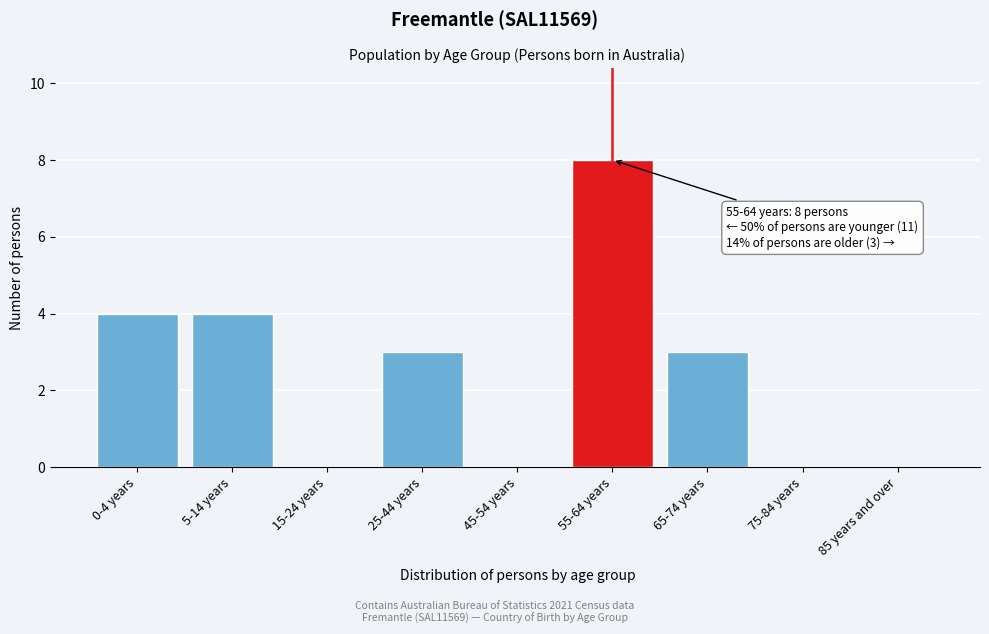

Reading right to left, extract all data points from this chart.

85 years and over=0	75-84 years=0	65-74 years=3	55-64 years=8	45-54 years=0	25-44 years=3	15-24 years=0	5-14 years=4	0-4 years=4